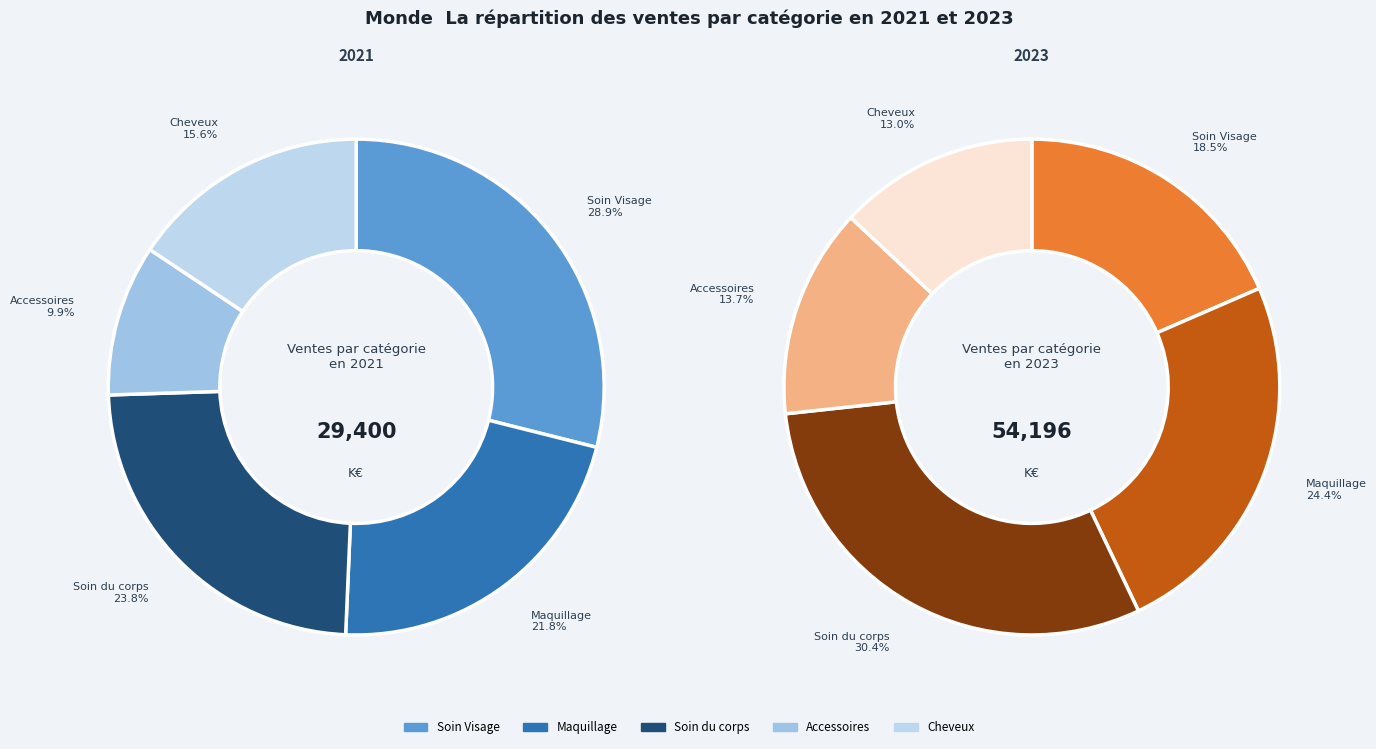

Count the number of slices in the pie.

5